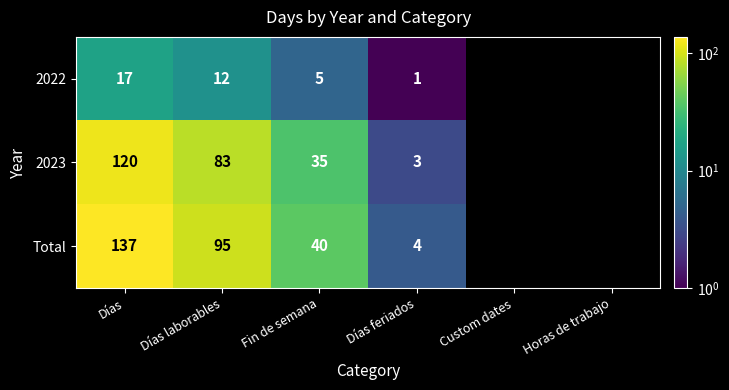

The value of Total at Días is 38. True or false?

False